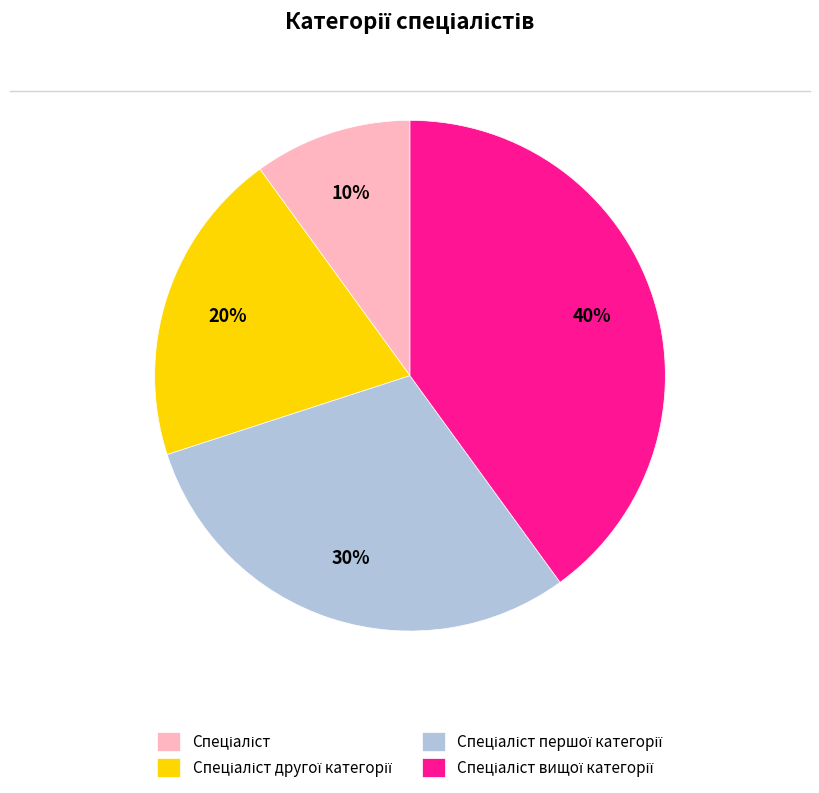

Is there a majority slice in this chart?

No